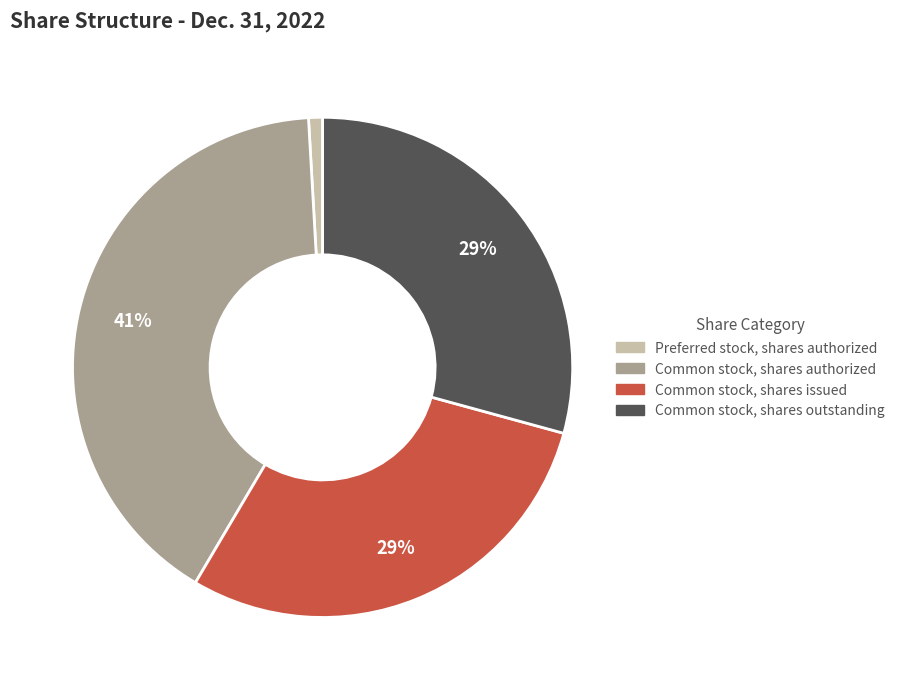

To the nearest percent, what percentage of the pie is Common stock, shares issued?

29%